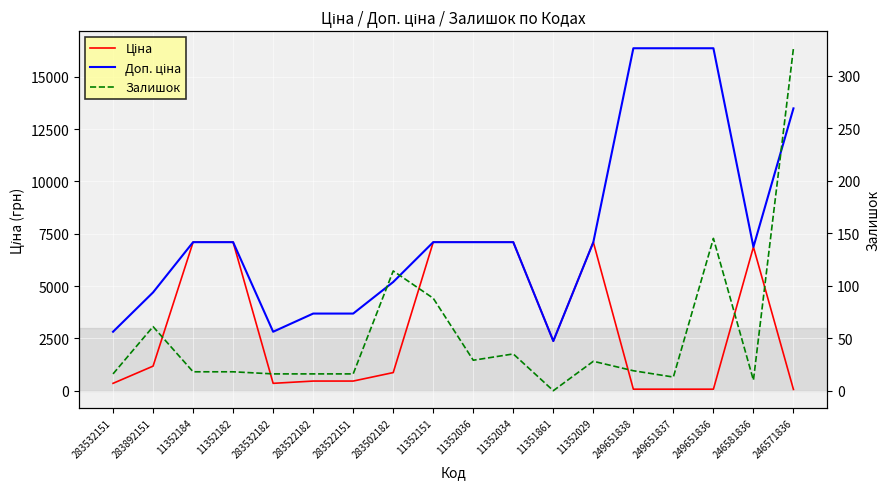

Where do Ціна and Залишок first cross each other?

249651837 and 249651836